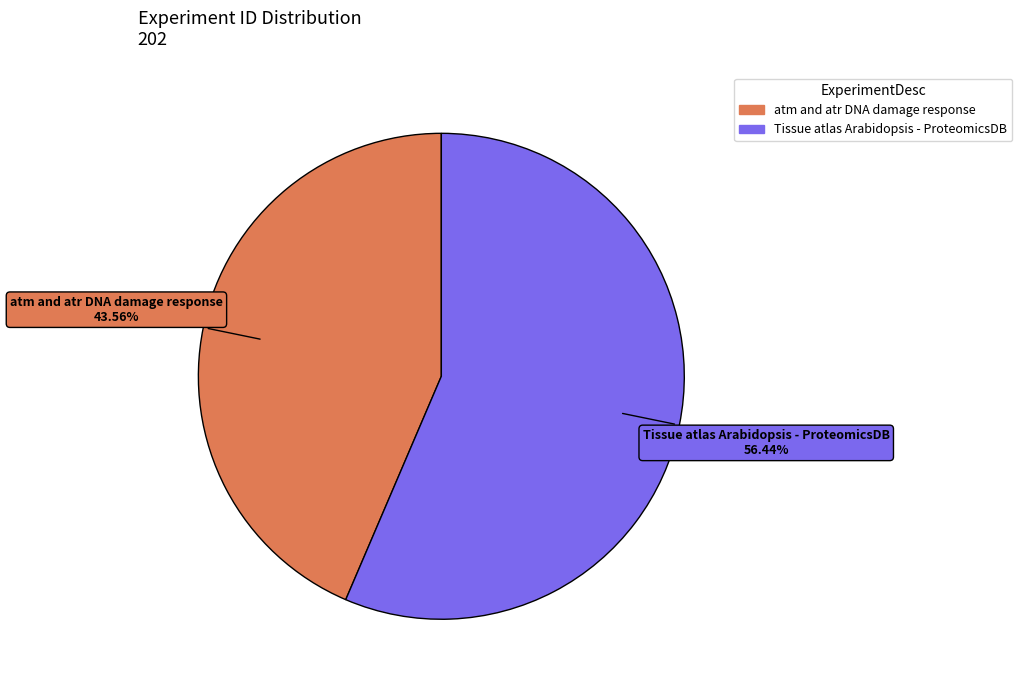

To the nearest percent, what portion does atm and atr DNA damage response represent?

44%